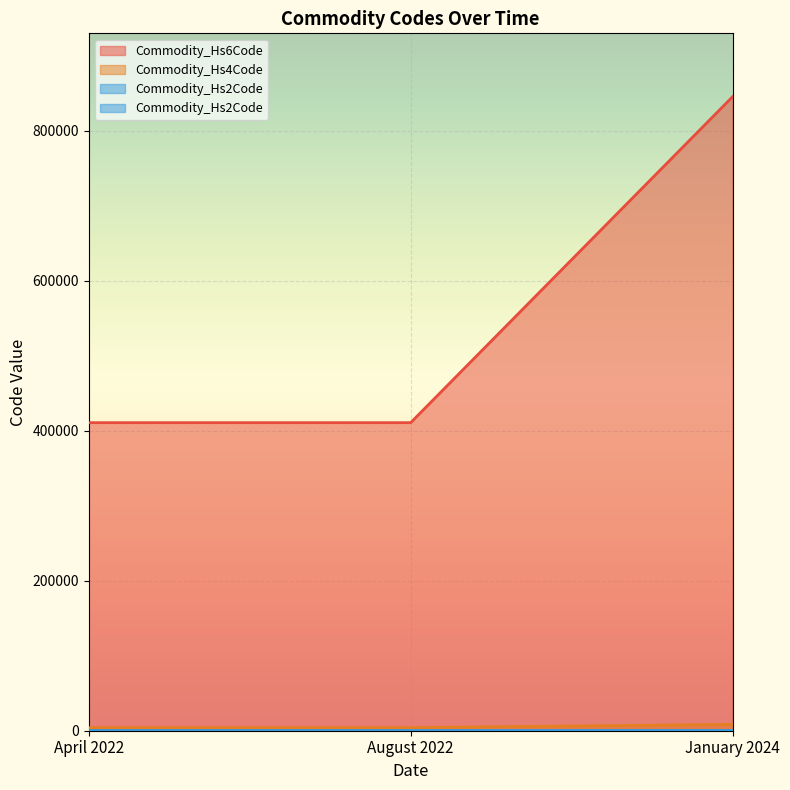

Reading right to left, transcribe all the data shown in this chart.

Commodity_Hs6Code: January 2024=84	August 2022=41	April 2022=41
Commodity_Hs4Code: January 2024=845229	August 2022=410712	April 2022=410712
Commodity_Hs2Code: January 2024=8452	August 2022=4107	April 2022=4107
Commodity_Cn8Code: January 2024=84	August 2022=41	April 2022=41